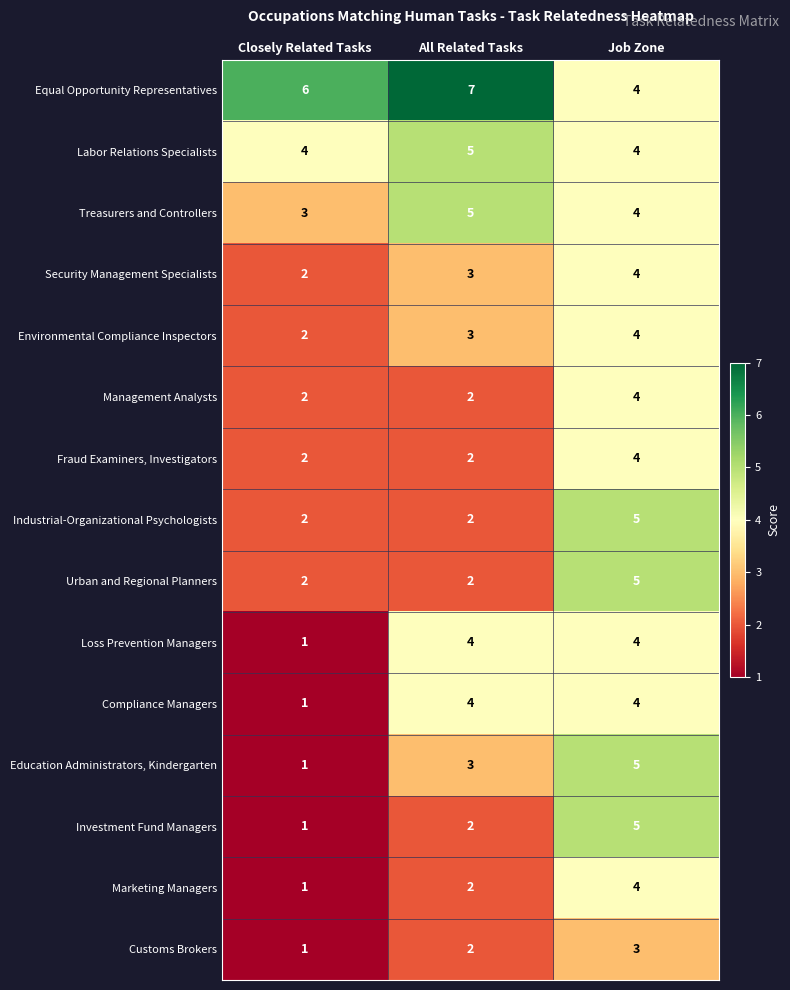

Where is Compliance Managers nearest to the value 2?

Closely Related Tasks